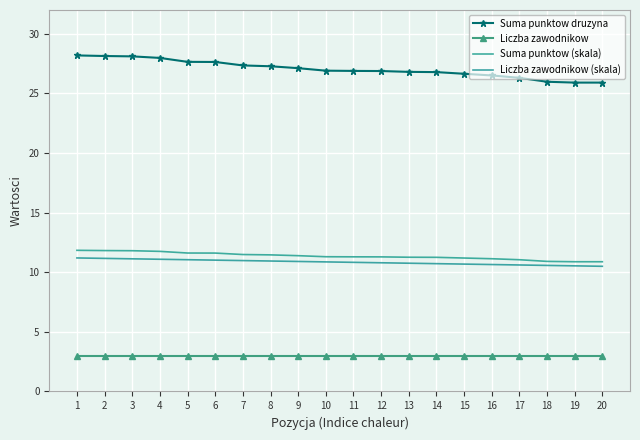

Which series has the widest spread of values?

Suma punktow druzyna